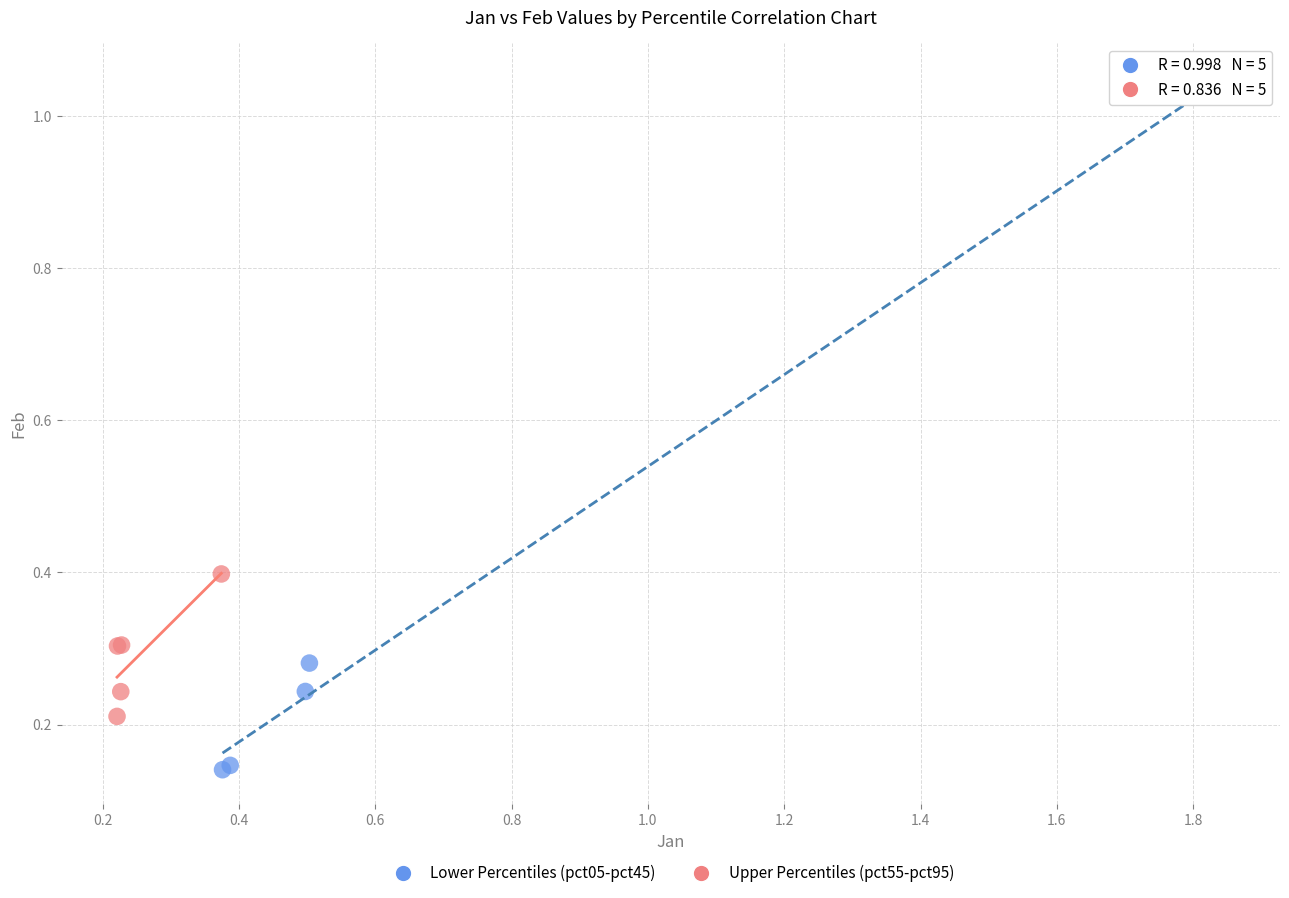

Which series contains the lowest Y value?

Lower Percentiles (pct05-pct45)